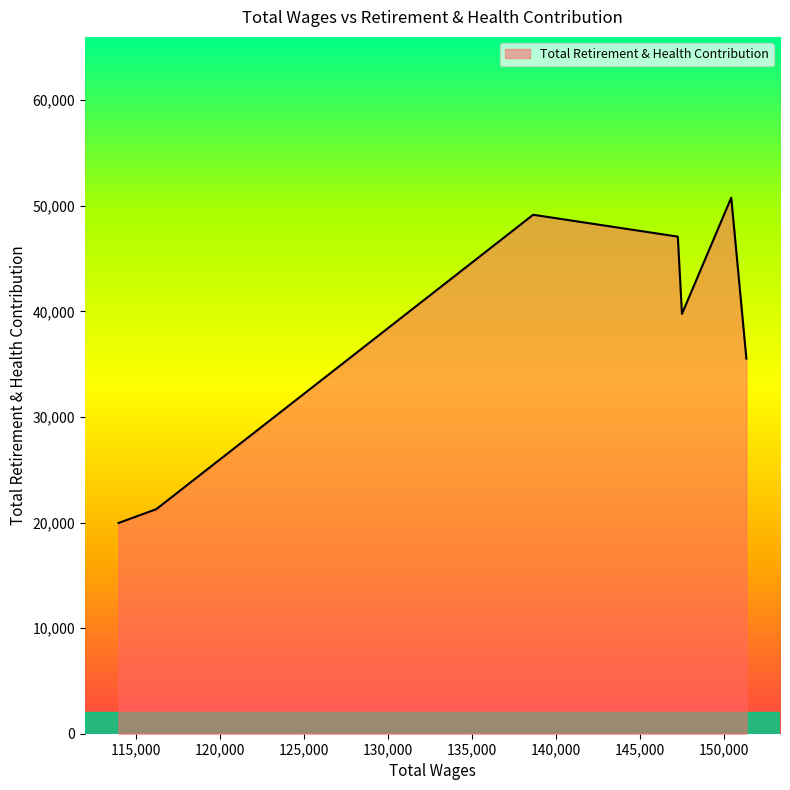

What is the difference between the second highest and second lowest values?

27879